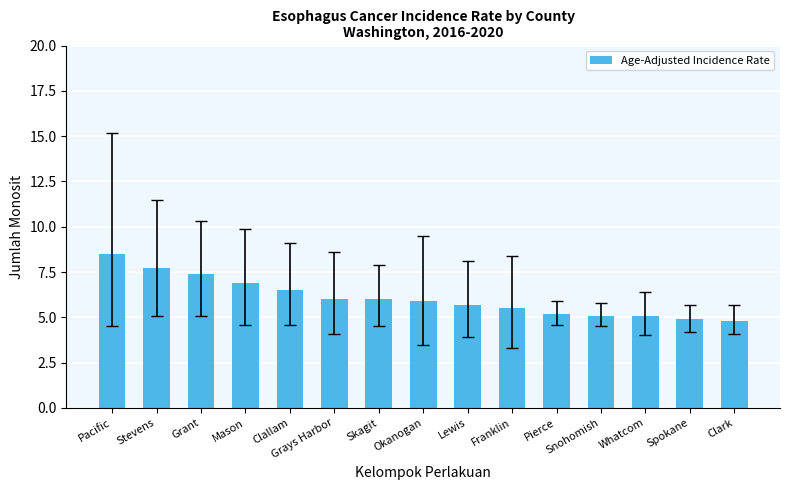

Is it true that the value at Lewis is 3.0?

False